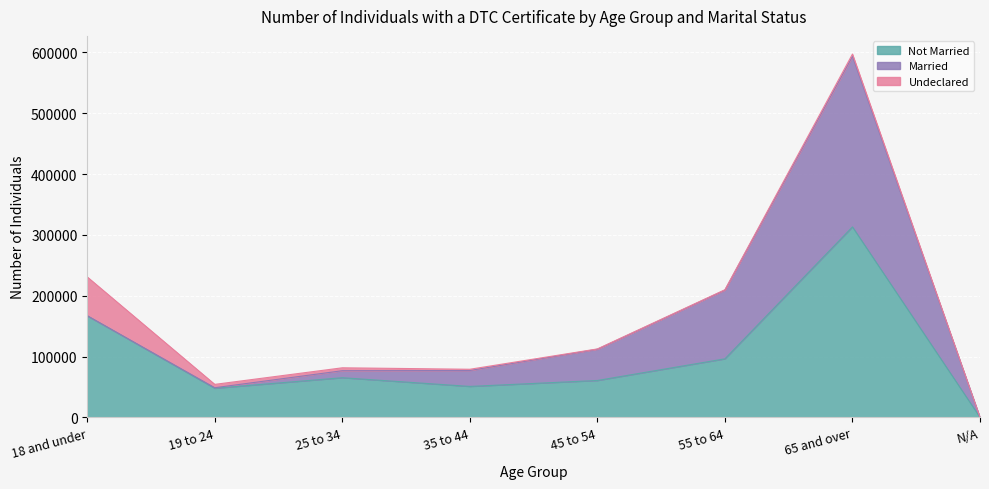

Between 19 to 24 and N/A, which is larger?

19 to 24